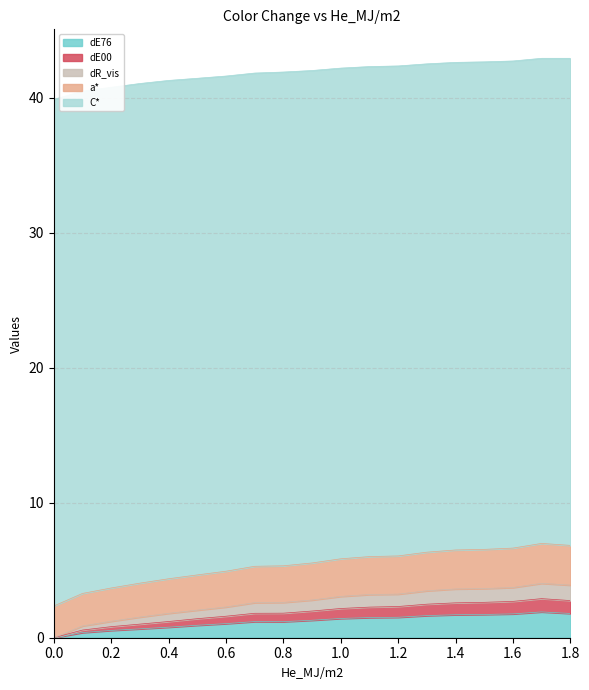

True or false: C* has more than 2 points higher than both neighbors.

False